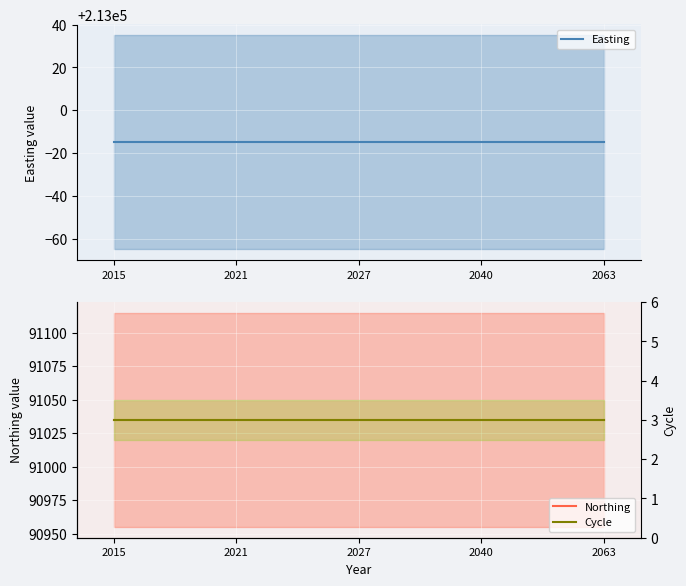

What is the minimum value shown in the chart?

3